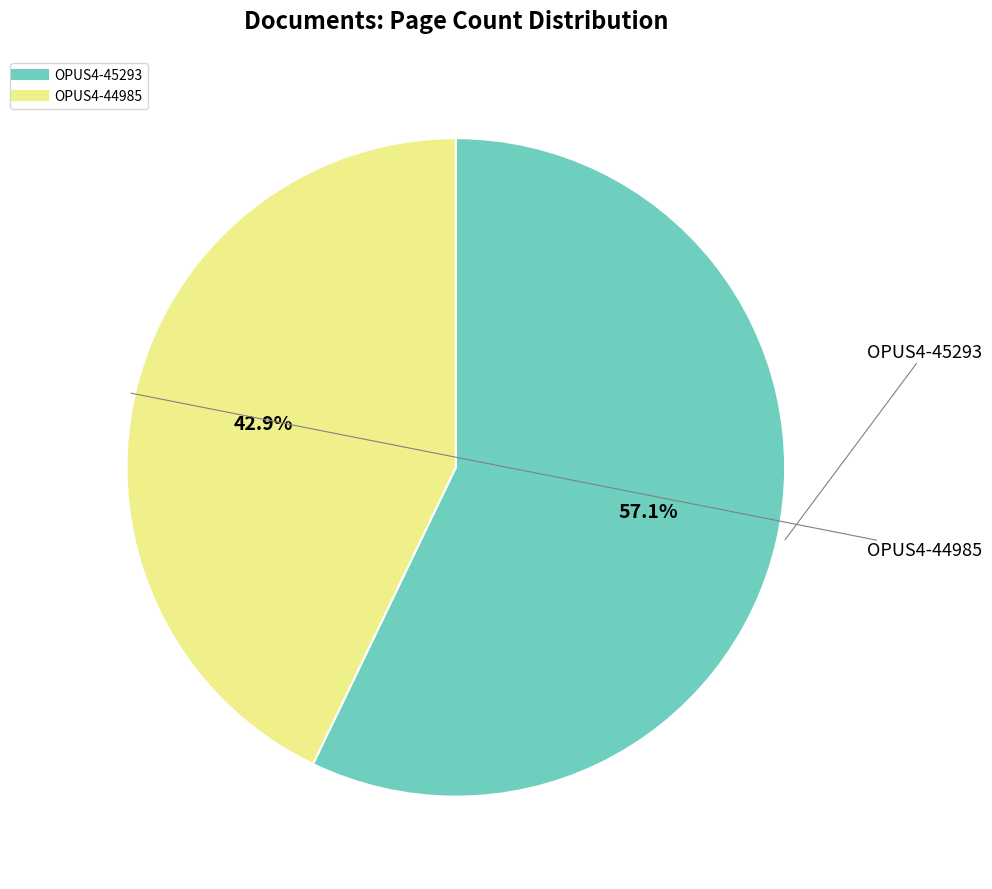

To the nearest percent, what percentage of the pie is OPUS4-45293?

57%